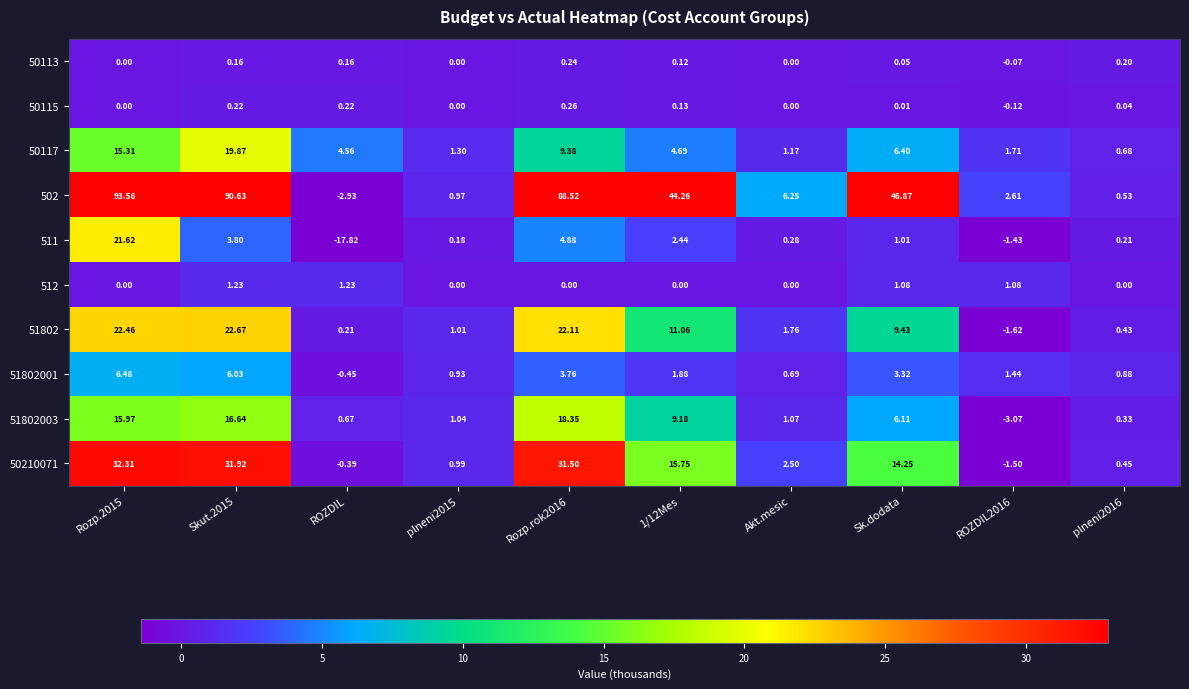

Is the value of 50210071 at Akt.mesic greater than the value of 502 at plneni2015?

Yes